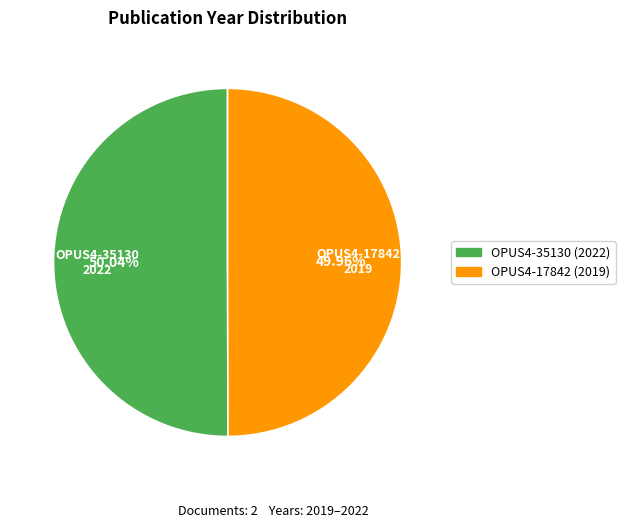

The OPUS4-35130 slice represents 63% of the pie. True or false?

False